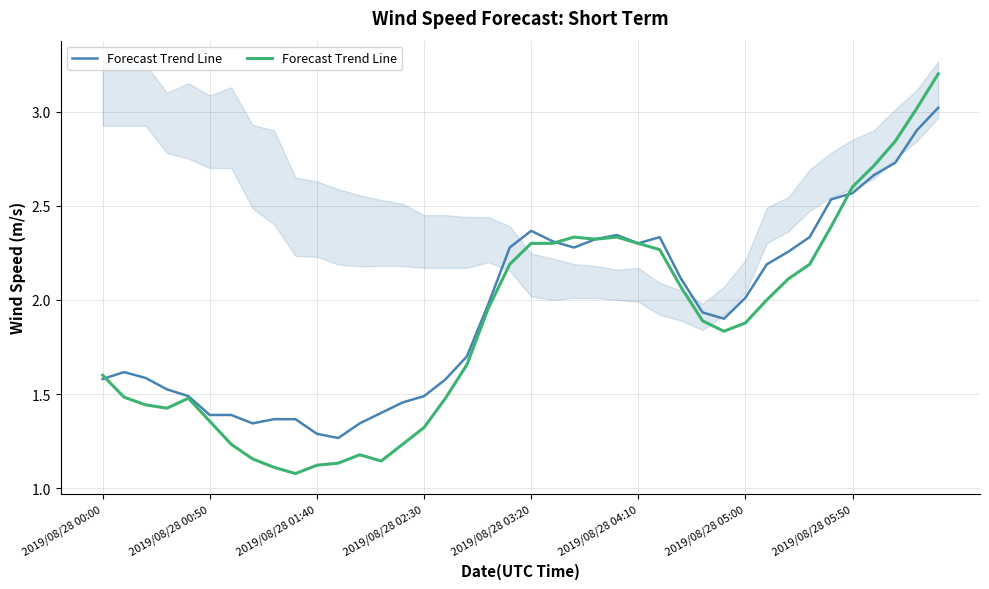

What is the difference between the second highest and second lowest values?

1.9